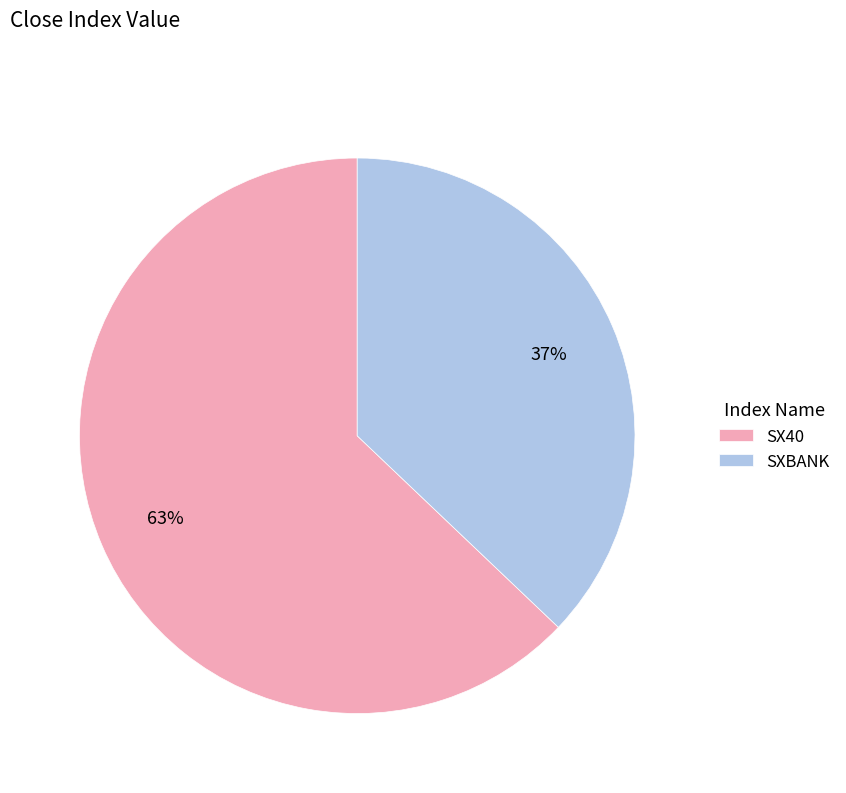

Do SXBANK and SX40 together represent more than half of the pie?

Yes